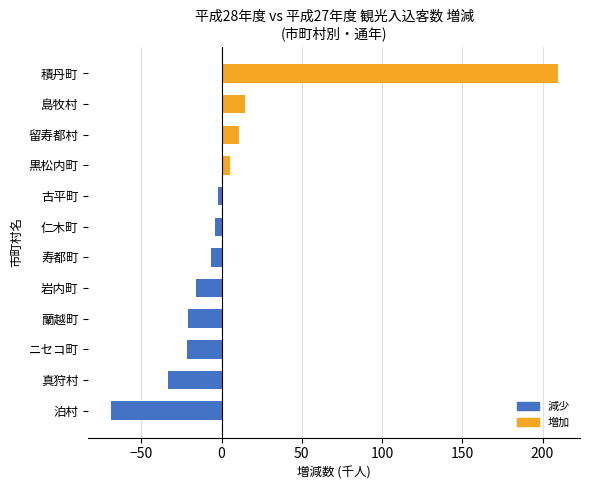

What value does the data have at 積丹町?

209.4